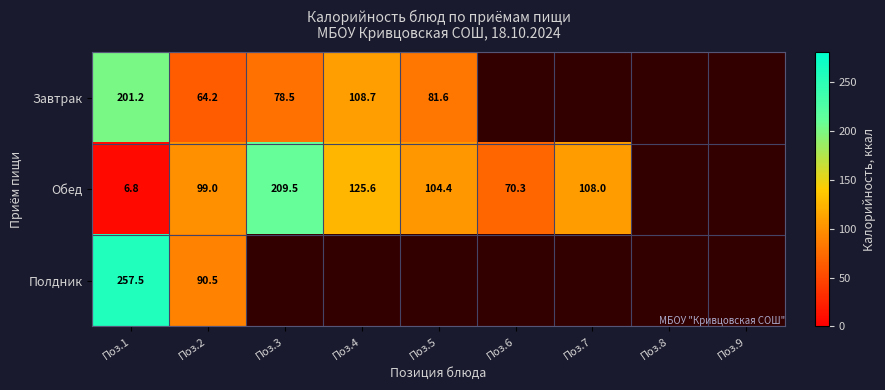

What is the lowest value of the Полдник series?

90.5